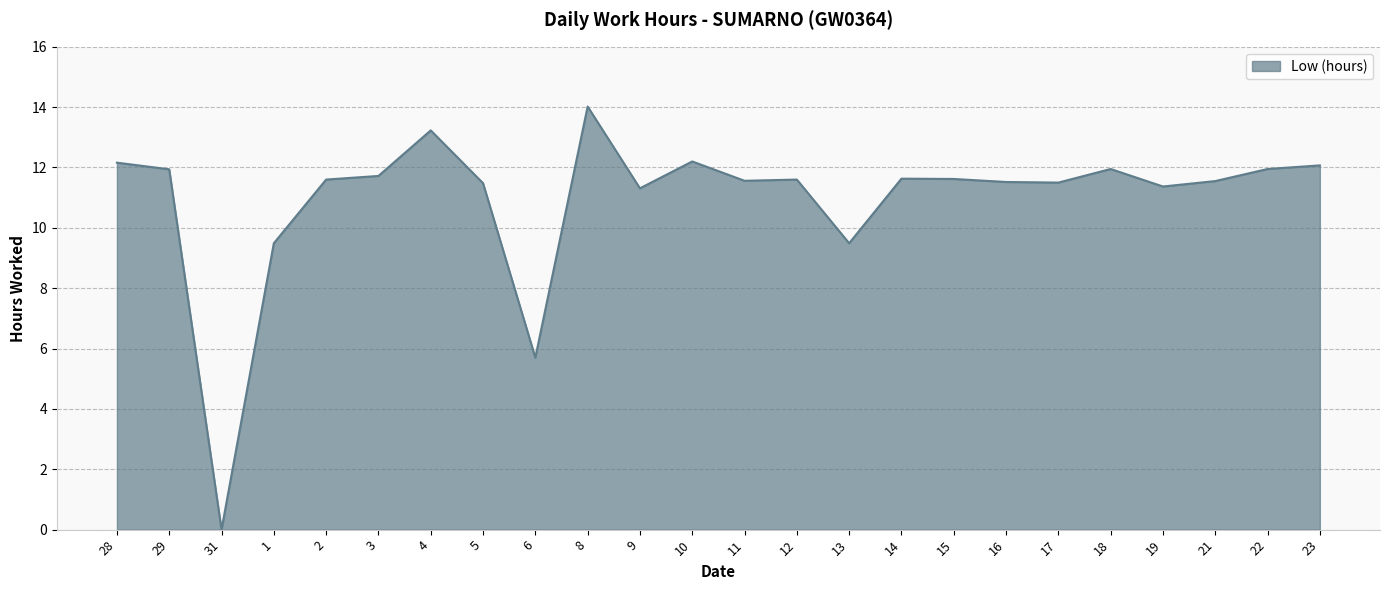

True or false: the data has more than 2 interior local peaks.

True